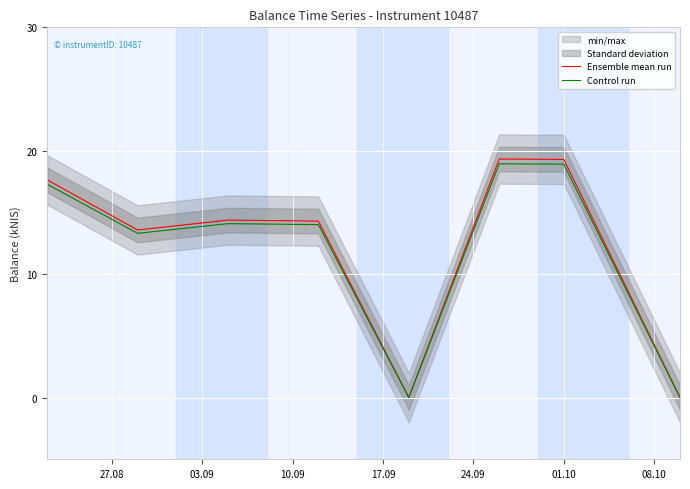

In Control run, how many points are higher than both neighbors (excluding endpoints)?

2